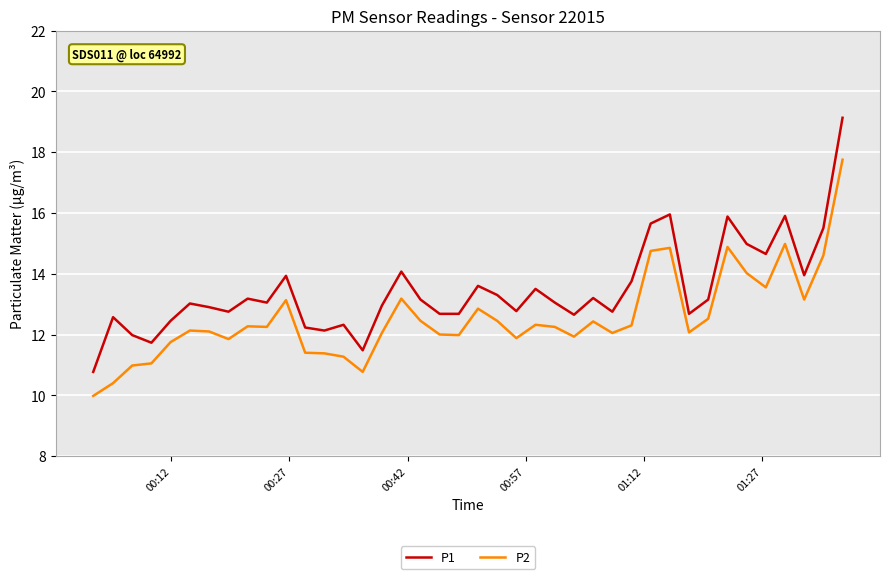

Rank the series by their average value, from highest to lowest.

P1, P2